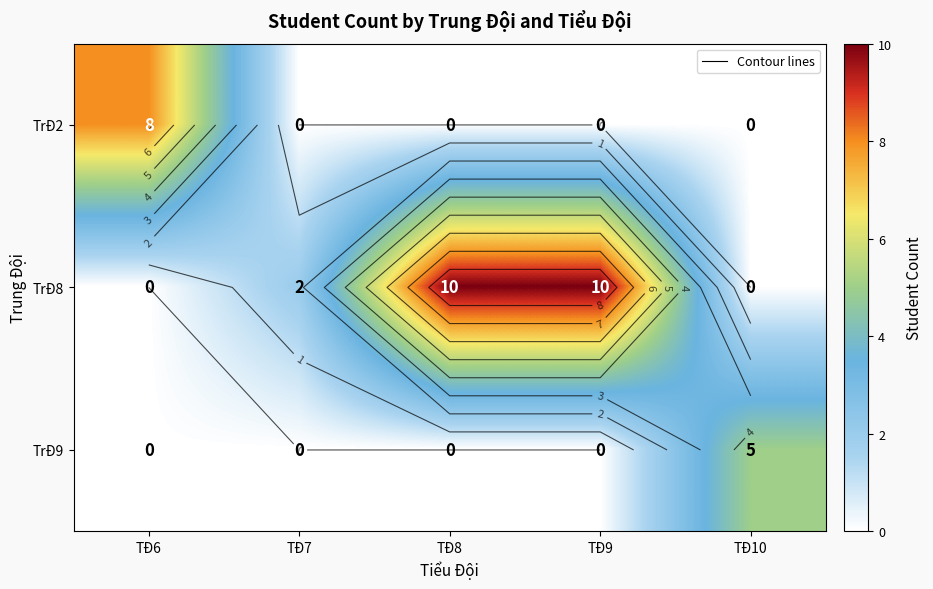

Rank the series at TĐ9 from highest to lowest value.

TrĐ8, TrĐ2, TrĐ9